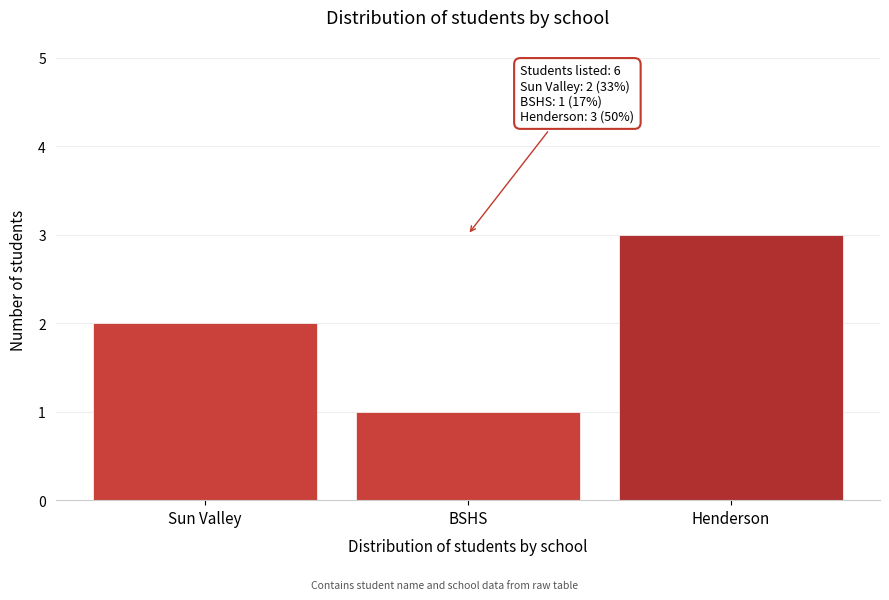

Reading left to right, what are all the values shown in this chart?

Sun Valley=2	BSHS=1	Henderson=3